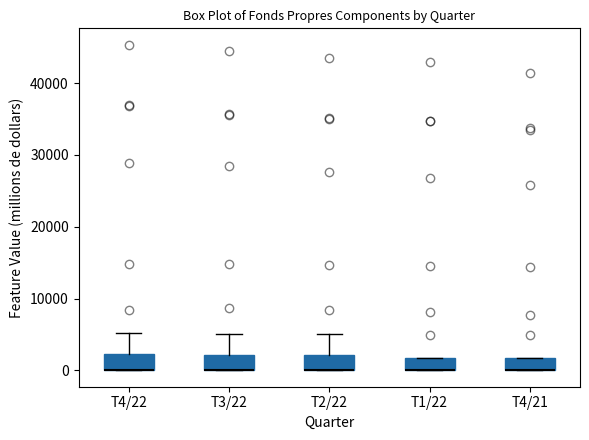

Reading left to right, transcribe this box plot: for each box, give where its median line is, the range the box spans, and where its two whiskers end, as read against the y-axis. The values are not printed on the chart, so give them approximately, as read against the axis.

T4/22: median 0 (drawn on the box's lower edge), box 0 to 2000, whiskers 0 to 5000
T3/22: median 0 (drawn on the box's lower edge), box 0 to 2000, whiskers 0 to 5000
T2/22: median 0 (drawn on the box's lower edge), box 0 to 2000, whiskers 0 to 5000
T1/22: median 0 (drawn on the box's lower edge), box 0 to 2000, whiskers 0 to 2000
T4/21: median 0 (drawn on the box's lower edge), box 0 to 2000, whiskers 0 to 2000